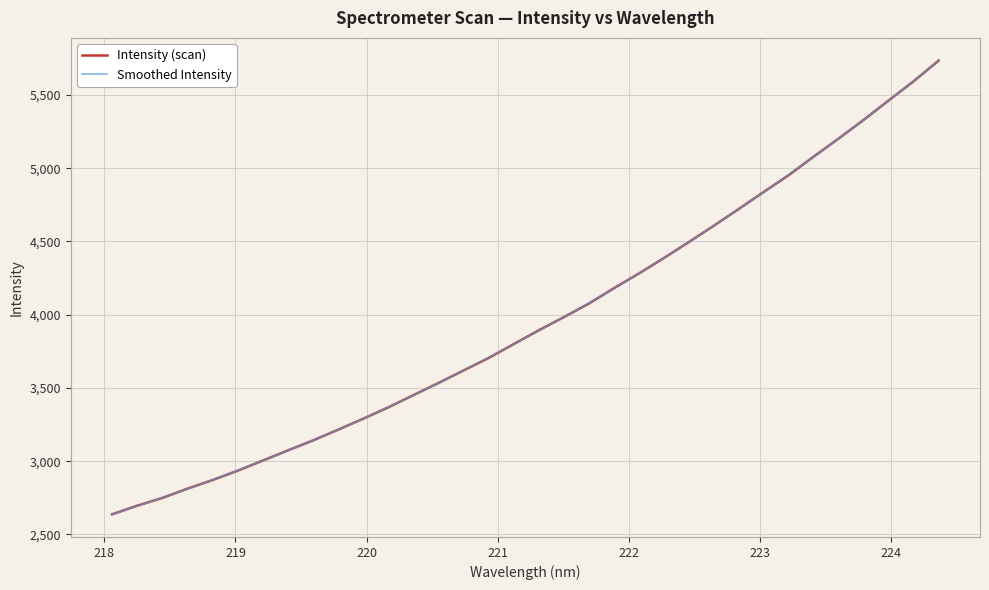

What is the maximum value shown in the chart?

5734.6